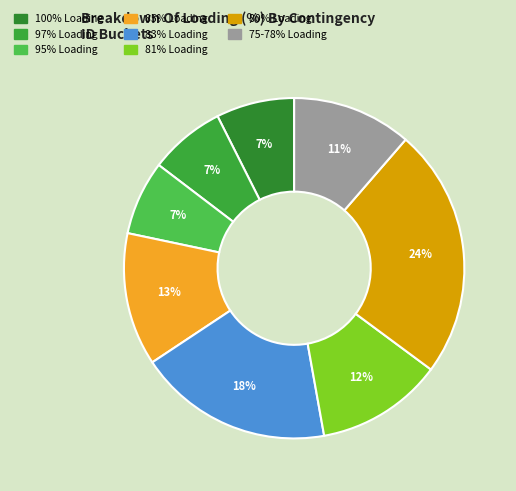

Does any single category account for the majority?

No